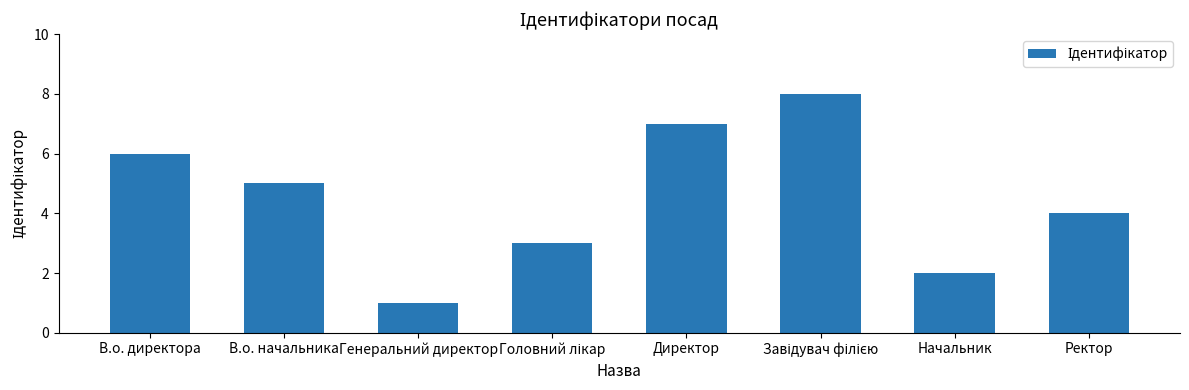

The chart shows a value of 2 at Начальник. True or false?

True